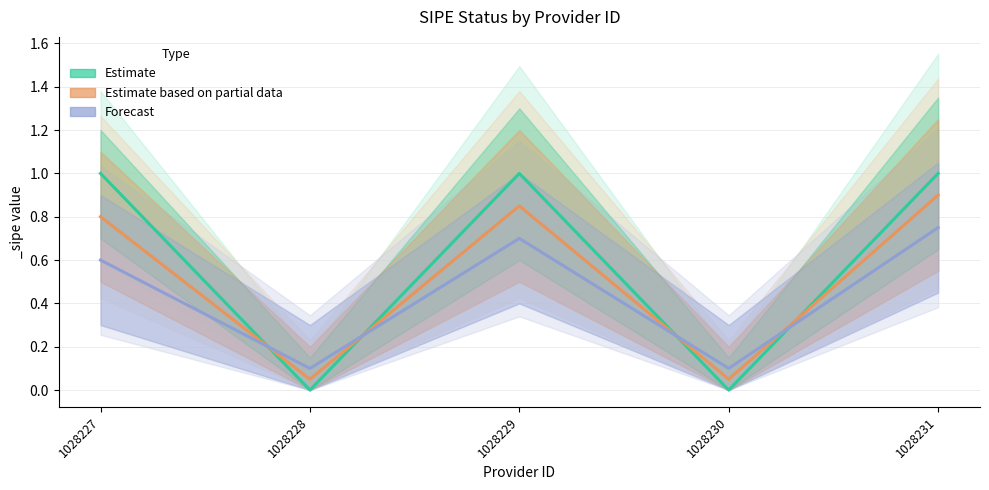

The Estimate based on partial data series shows 0.1 at 1028230. True or false?

False